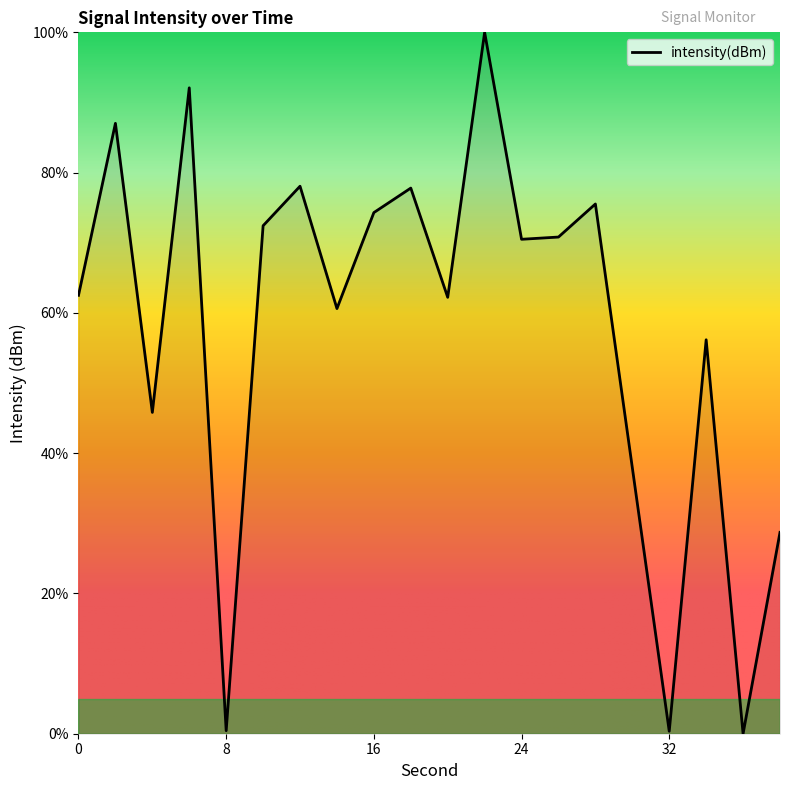

What is the difference between the maximum and minimum values?

100.0